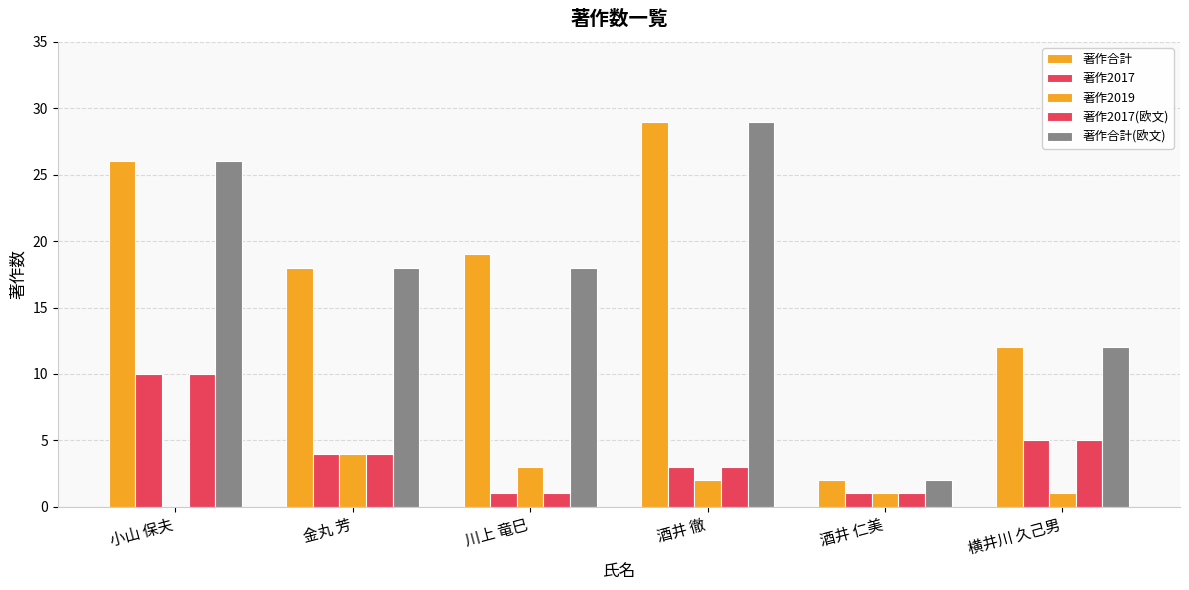

List the series in order of their peak value, lowest first.

著作2019, 著作2017, 著作2017(欧文), 著作合計, 著作合計(欧文)